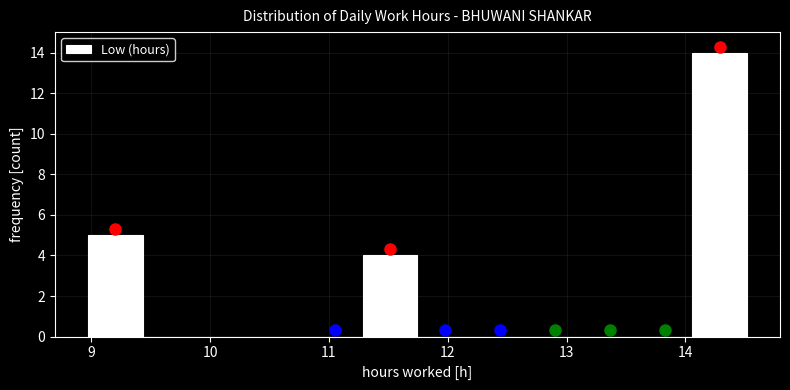

Reading left to right, transcribe this chart: for each bar, give the range it covers on the x-axis and its height. Neither the bar edges nor the heights are printed on the chart, so give them approximately, as read against the axes.

9.0 to 9.4: 5
9.4 to 9.9: 0
9.9 to 10.4: 0
10.4 to 10.8: 0
10.8 to 11.3: 0
11.3 to 11.7: 4
11.7 to 12.2: 0
12.2 to 12.7: 0
12.7 to 13.1: 0
13.1 to 13.6: 0
13.6 to 14.1: 0
14.1 to 14.5: 14